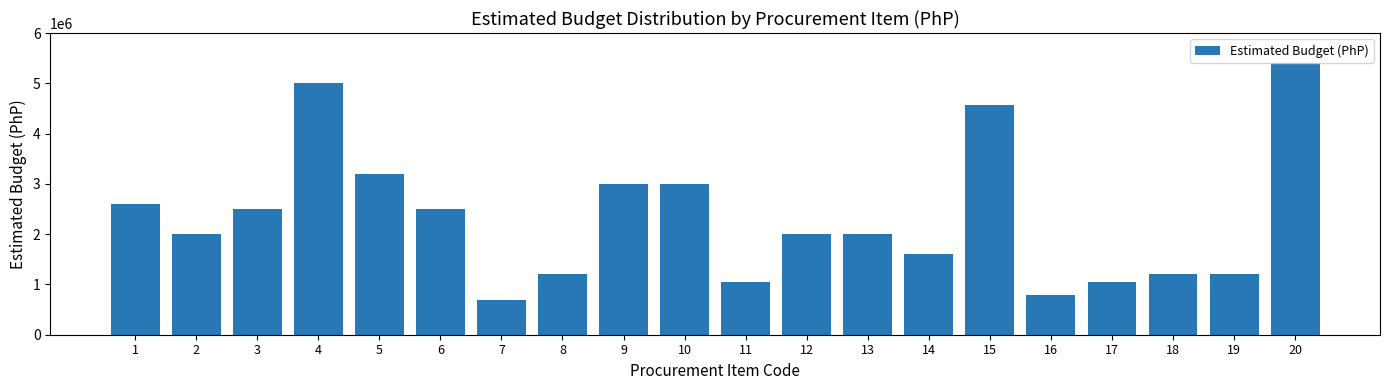

What is the value of the 17th bar from the left?

1039058.8